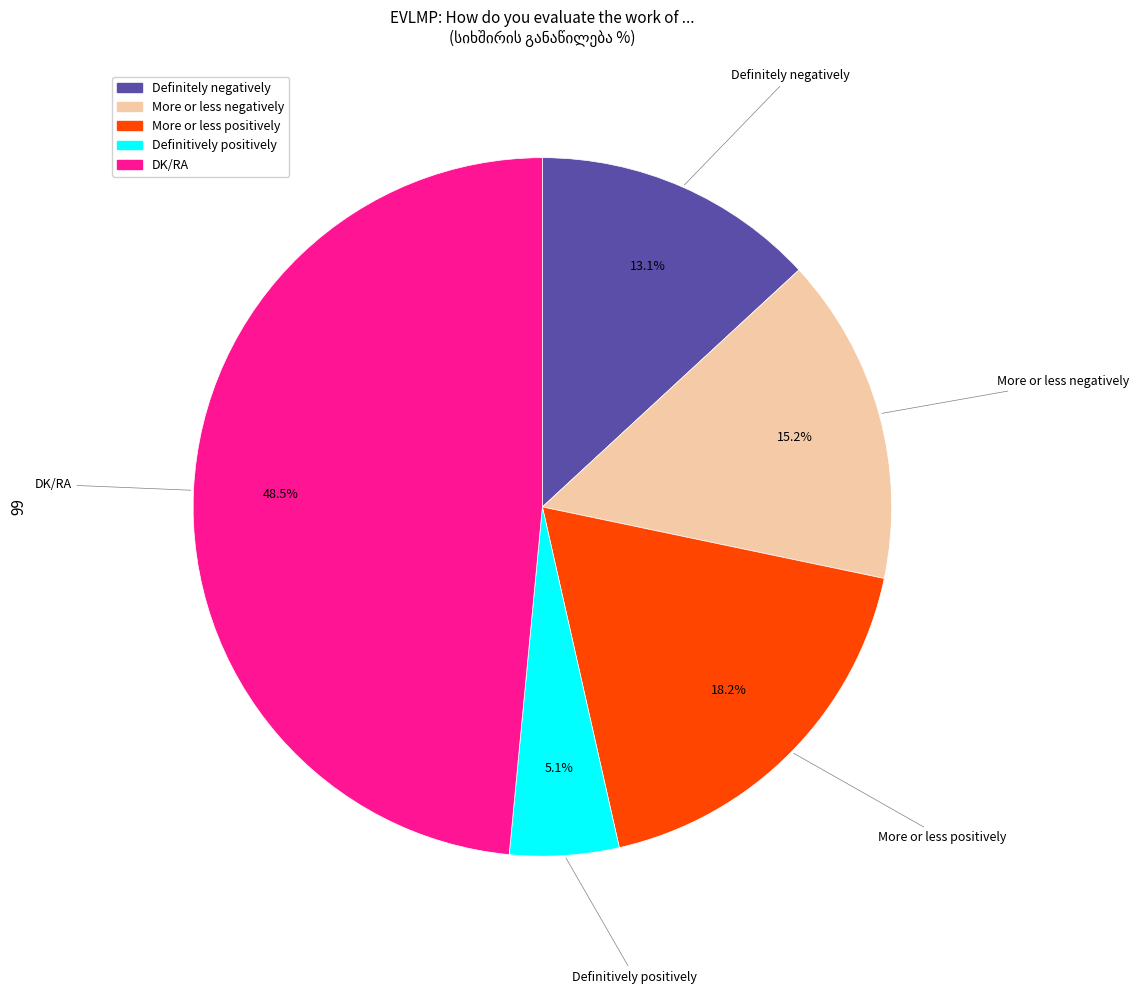

Between DK/RA and More or less positively, which is larger?

DK/RA